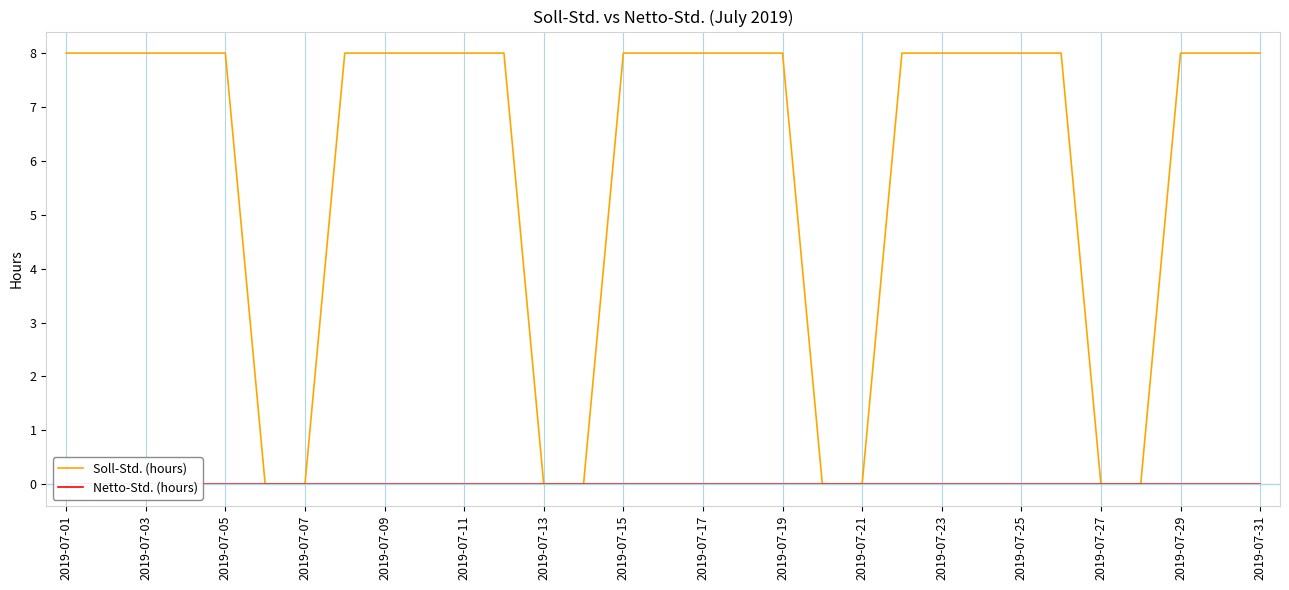

True or false: Netto-Std. (hours) and Soll-Std. (hours) intersect in this chart.

False